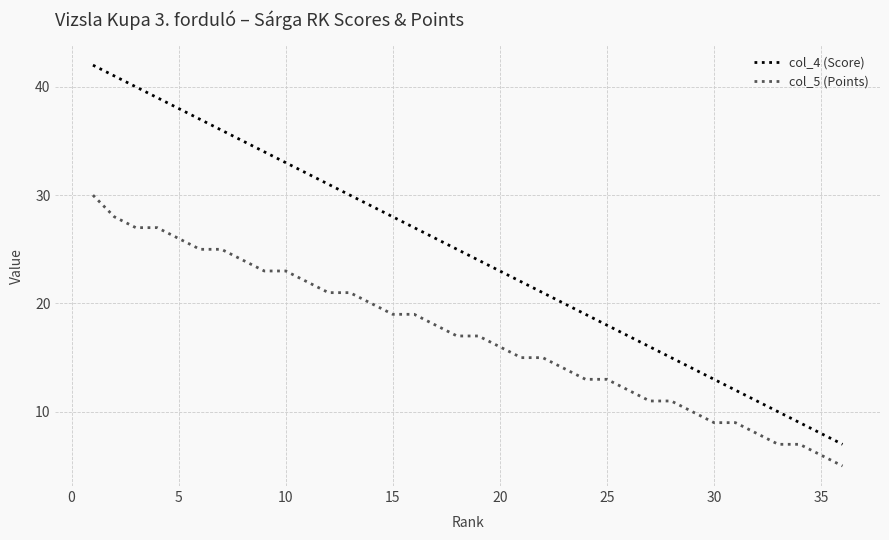

How many lines are shown in the chart?

2